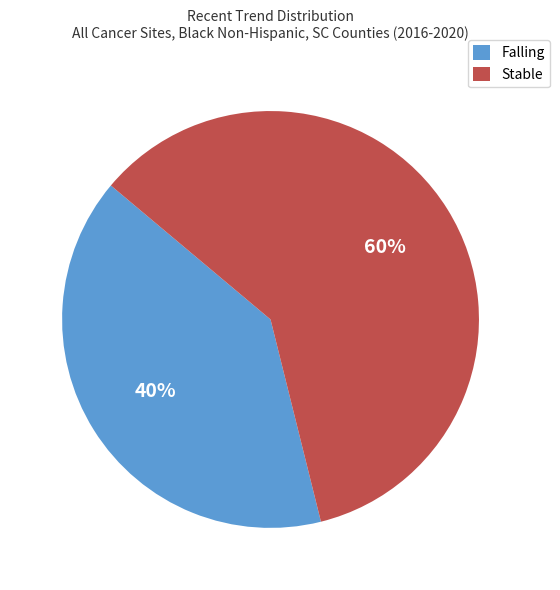

True or false: Falling accounts for 40% of the total.

True